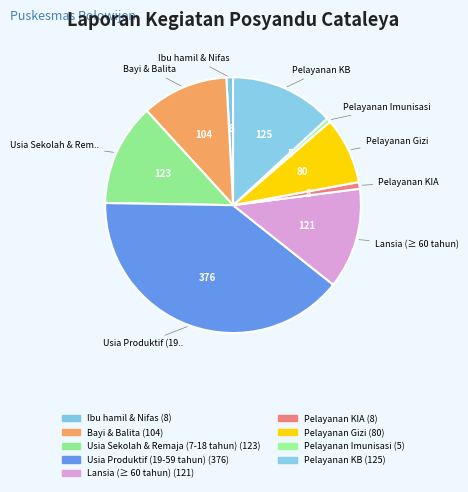

How many segments does this pie chart have?

9